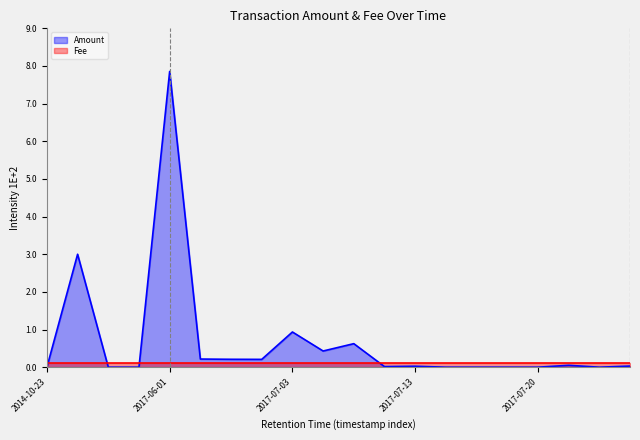

What is the label of the 9th point from the left?

2017-07-03